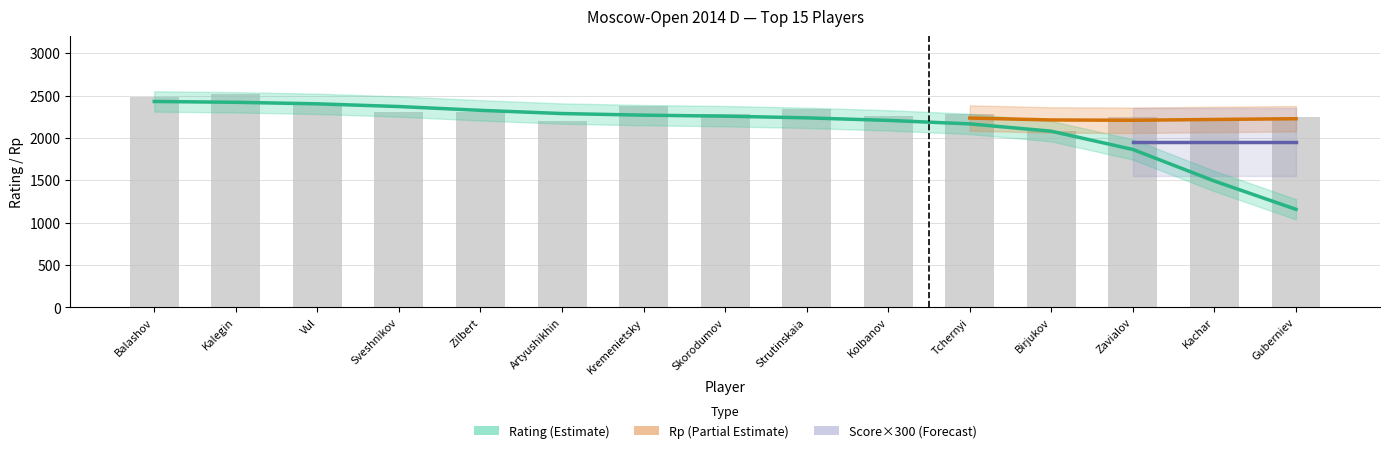

What is the label of the 12th bar from the right?

Sveshnikov